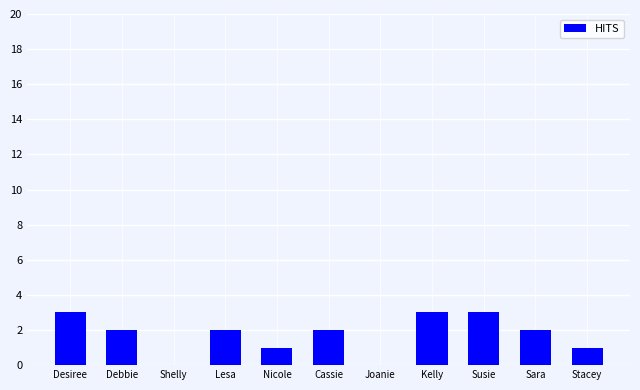

What is the maximum value shown in the chart?

3